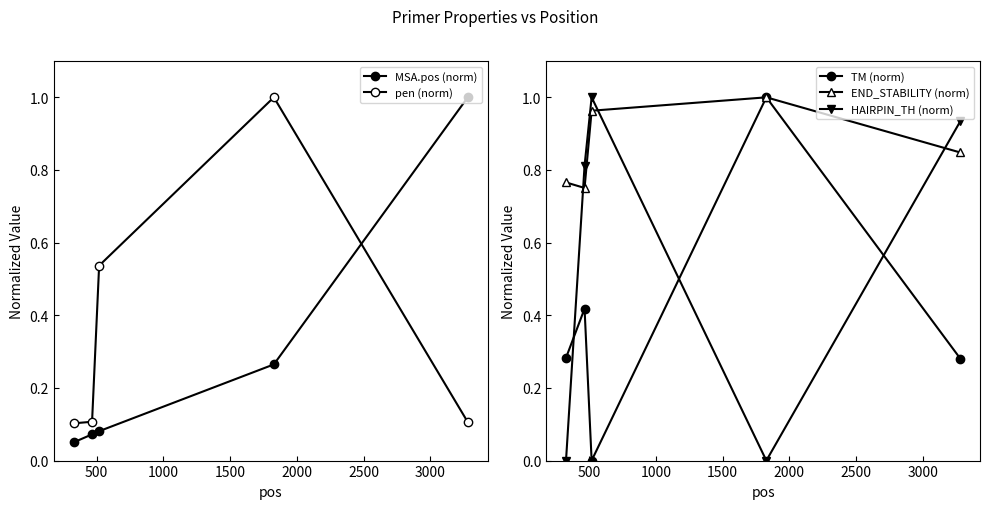

List the series in order of their peak value, lowest first.

TM (norm), MSA.pos (norm), pen (norm), END_STABILITY (norm), HAIRPIN_TH (norm)